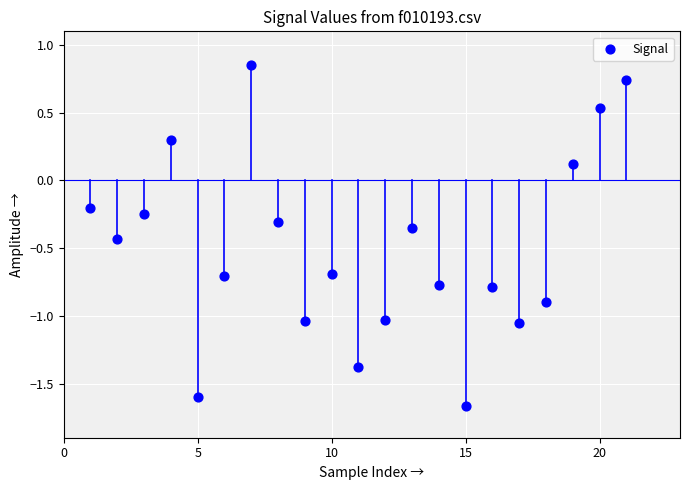

What is the range of Y values (max minus min)?

2.5